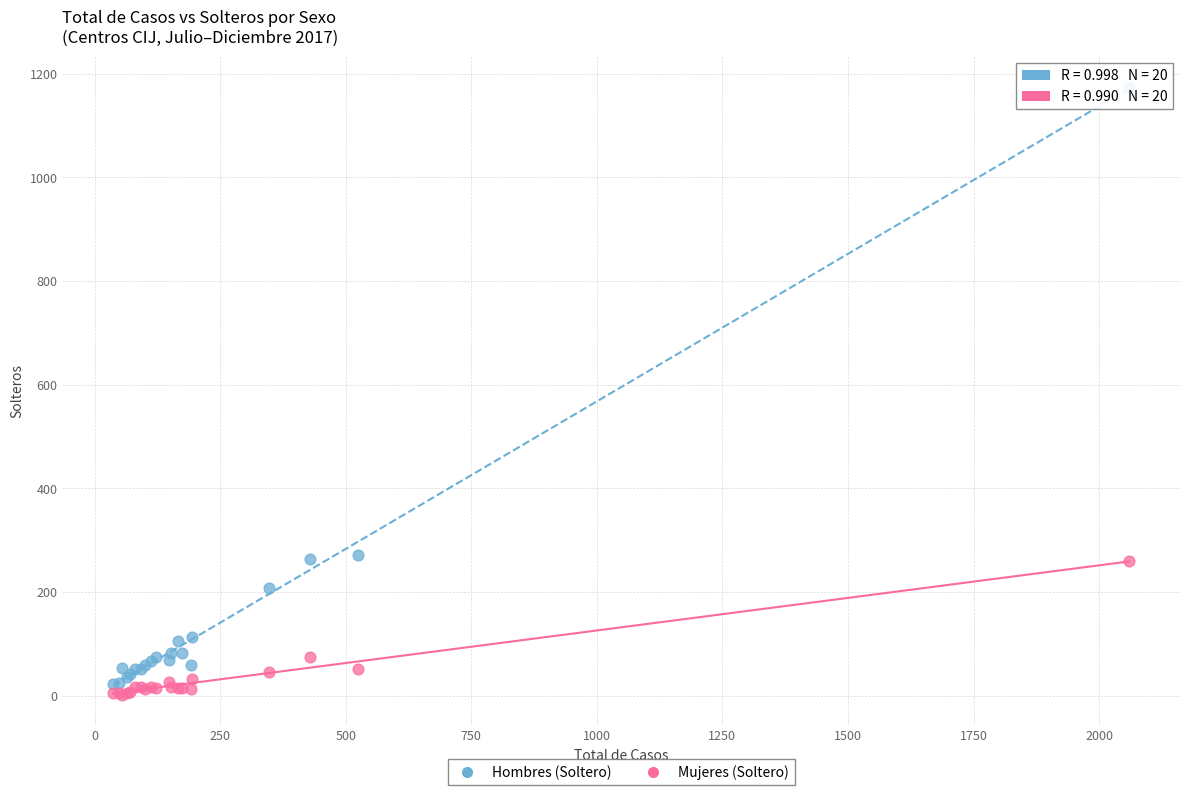

Which series reaches the maximum Y coordinate?

Hombres (Soltero)